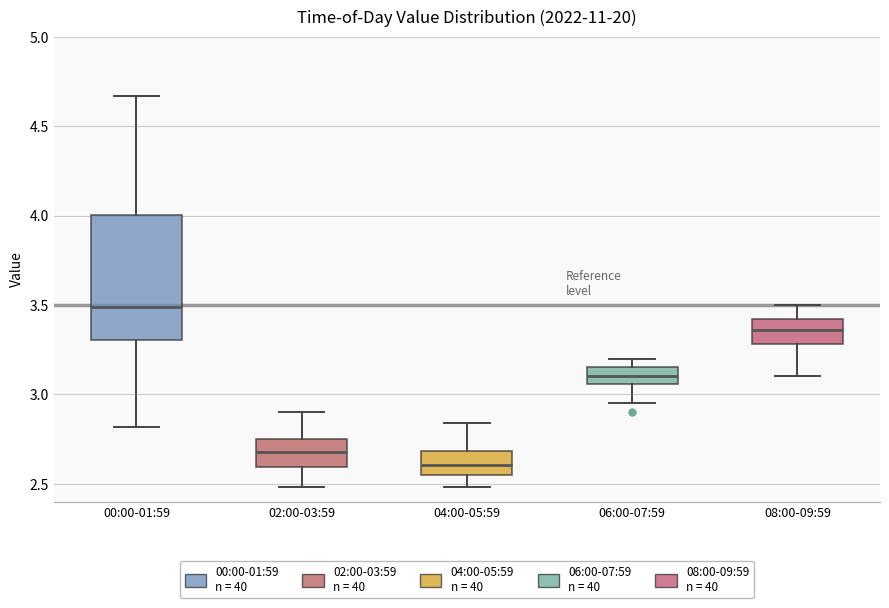

Which box has the lowest median line?

04:00-05:59